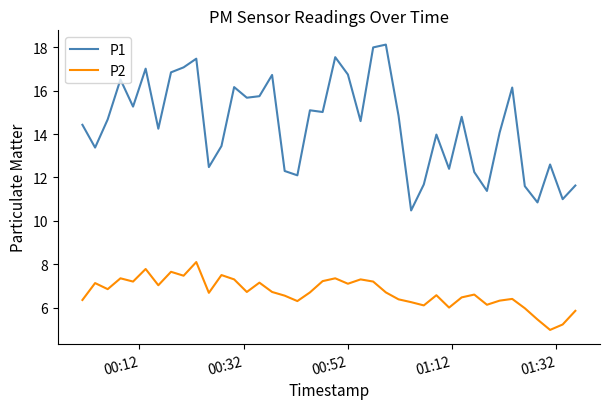

What is the greatest value displayed?

18.1